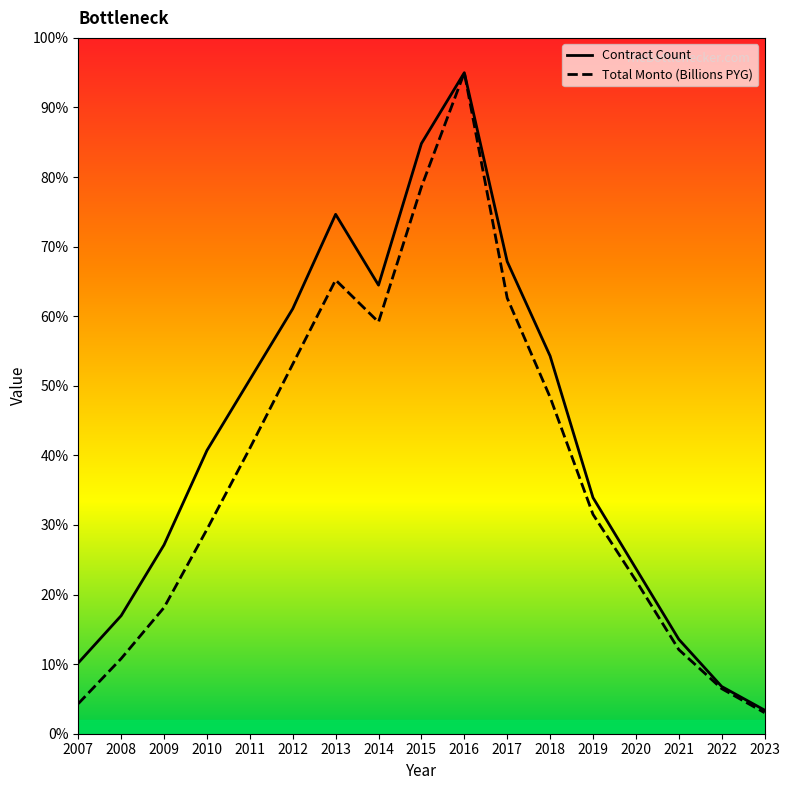

Which series has the widest spread of values?

Total Monto (Billions PYG)